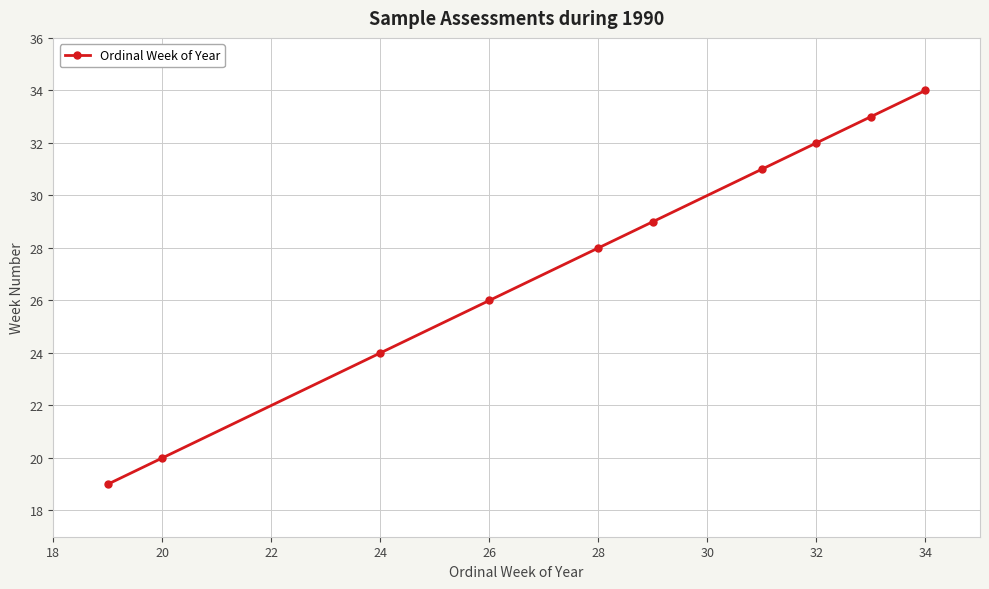

What is the minimum value shown in the chart?

19